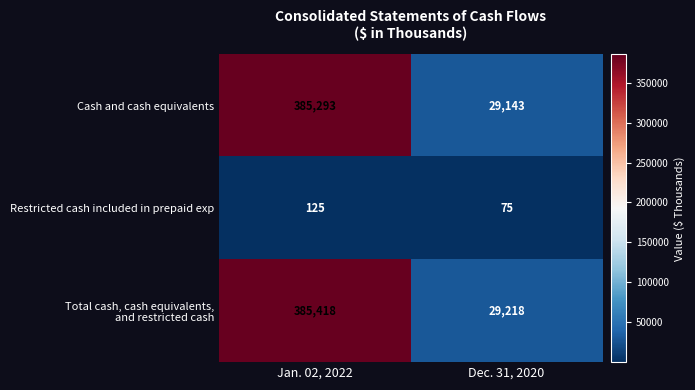

What is the minimum value for Cash and cash equivalents?

29143